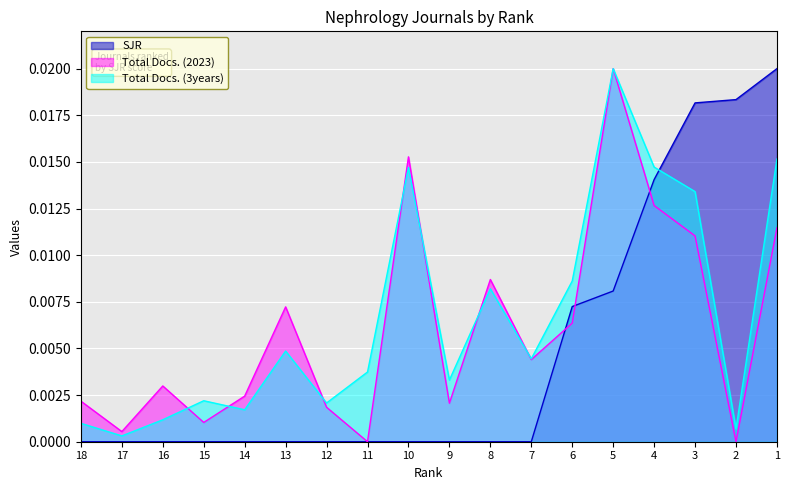

What is the sum of all SJR values?

0.1